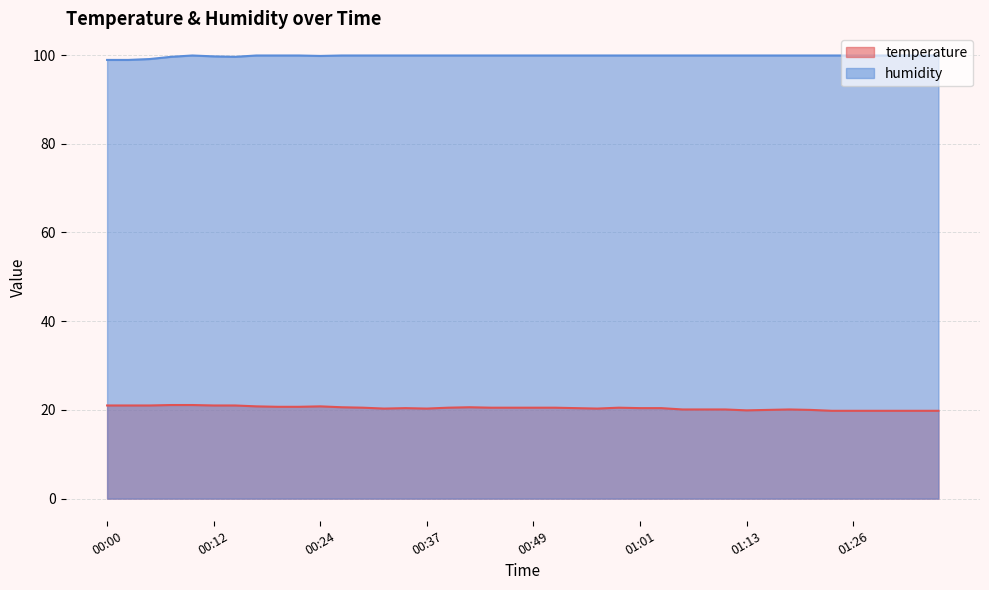

What is the total value across all series at 00:27?

120.5